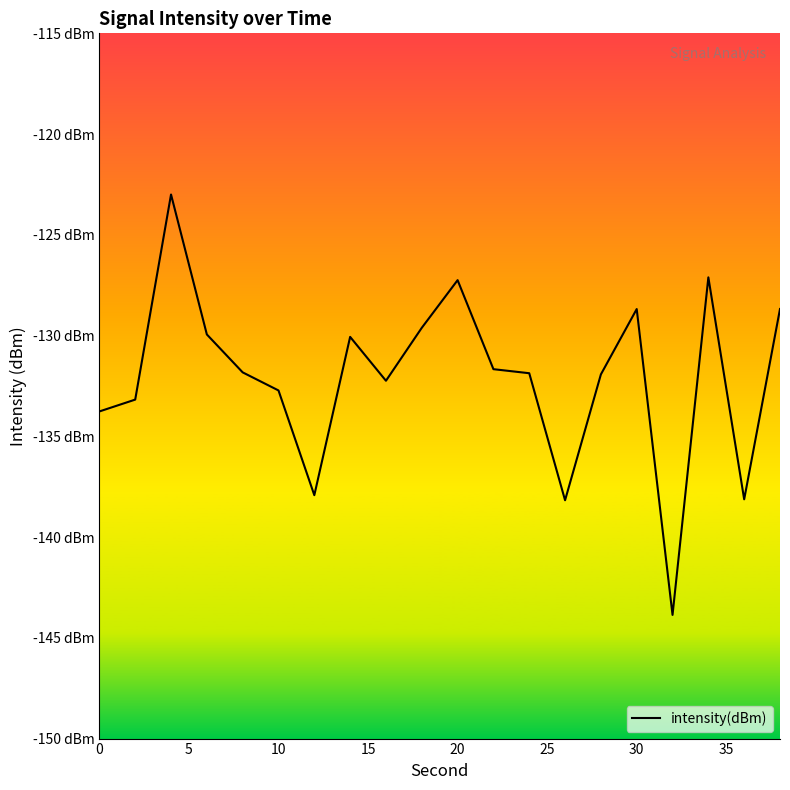

Is this an area chart (filled region under the line)?

No